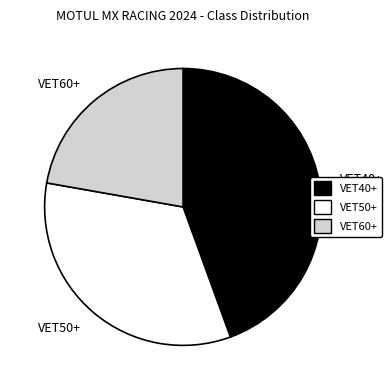

Does VET60+ account for over 50% of the chart?

No